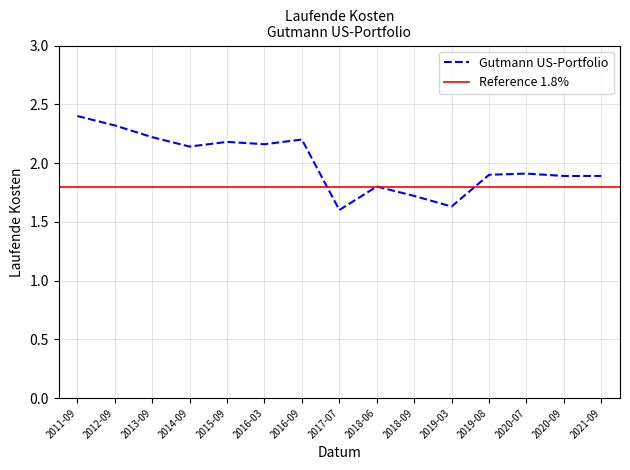

What is the maximum value for Gutmann US-Portfolio?

2.4